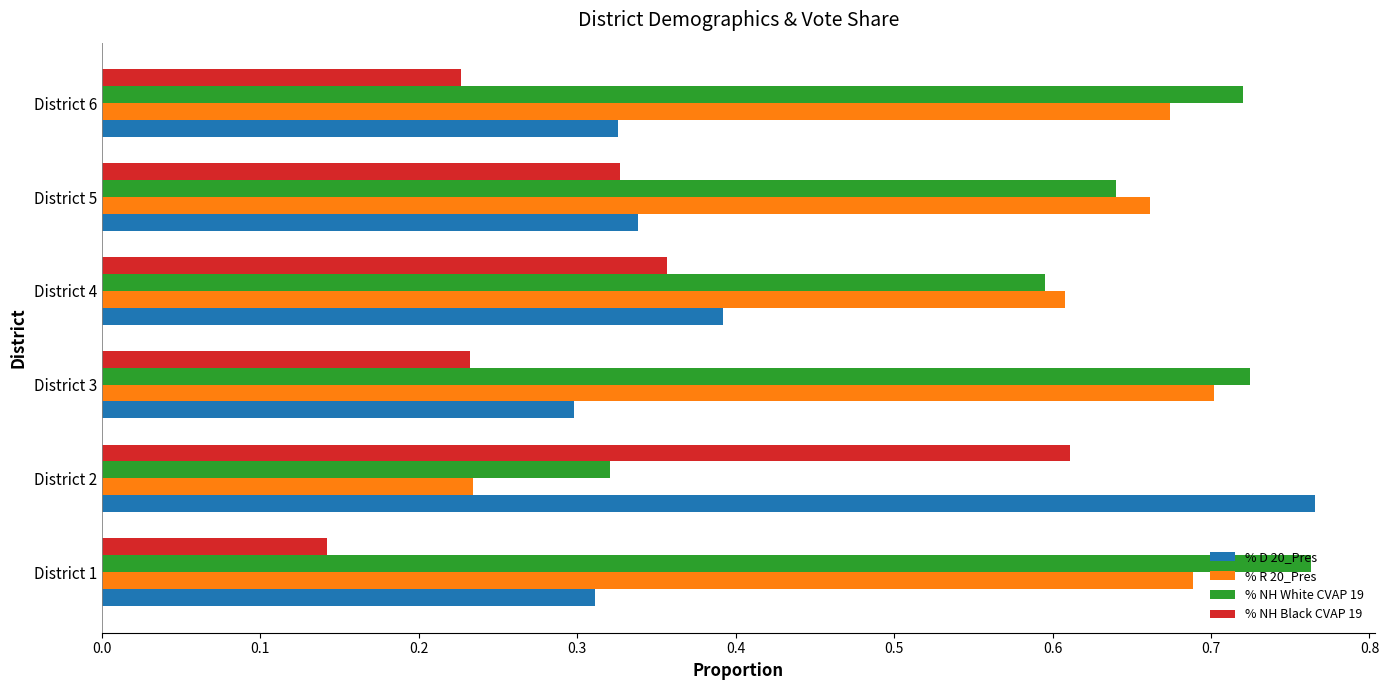

Count the number of categories in the chart.

6